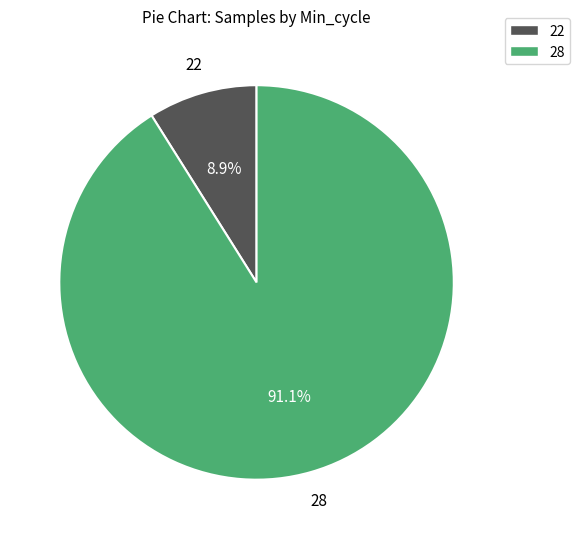

Does 28 represent more than half of the total?

Yes